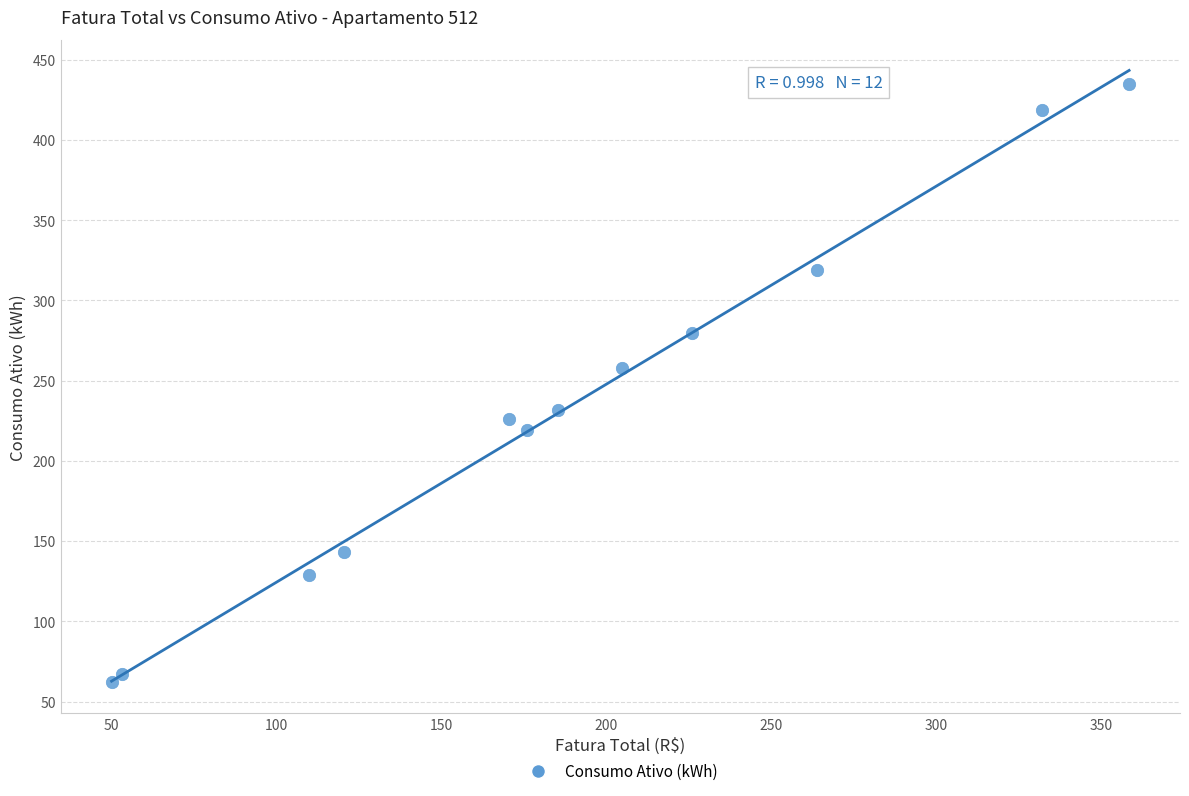

What is the average Y value?

232